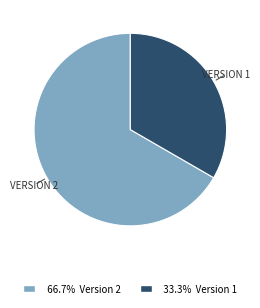

Combined, do 66.7% Version 2 and 33.3% Version 1 account for over 50%?

Yes